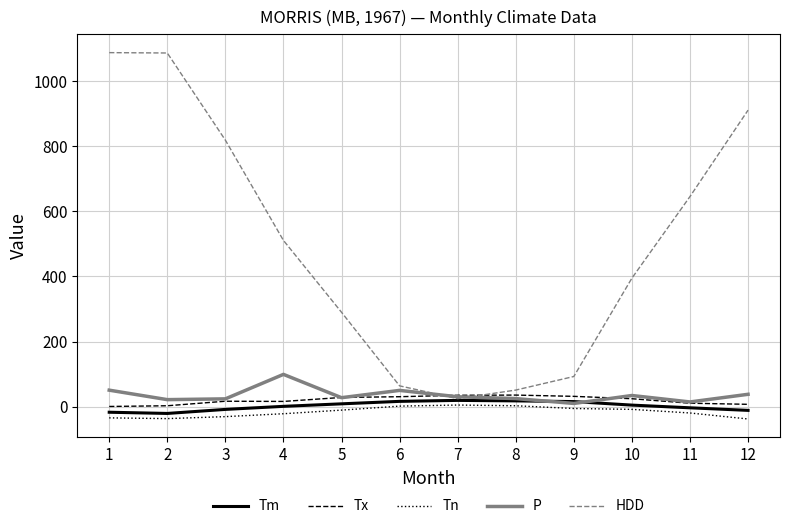

The value of Tx at 5 is 28.3. True or false?

True